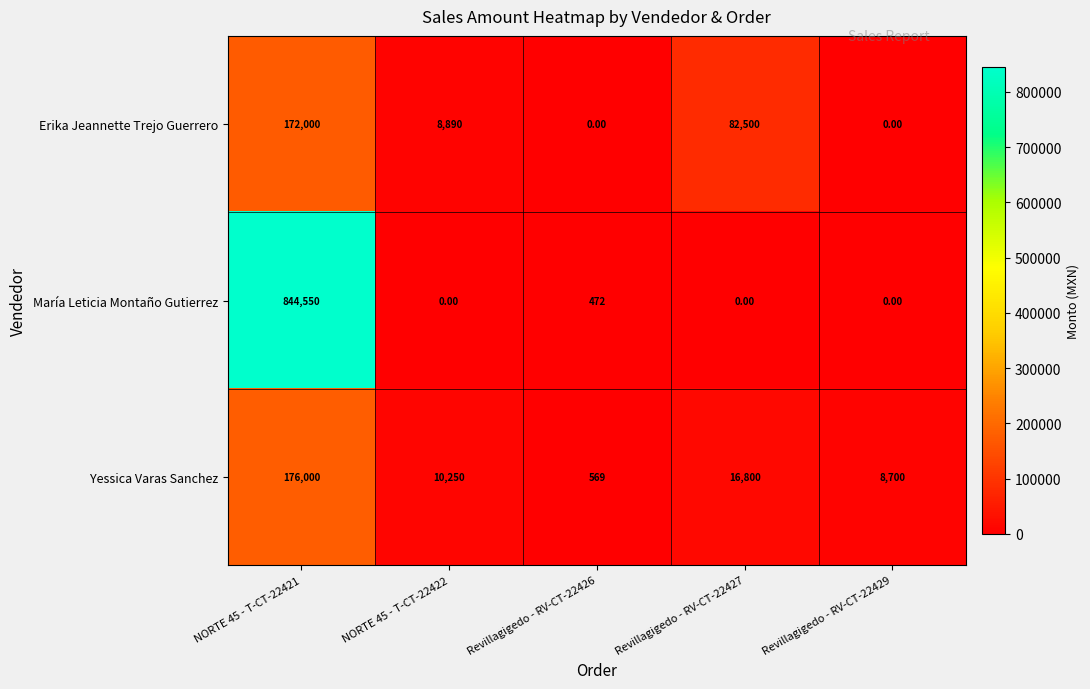

What is the difference between the highest and lowest values at Revillagigedo - RV-CT-22427?

82500